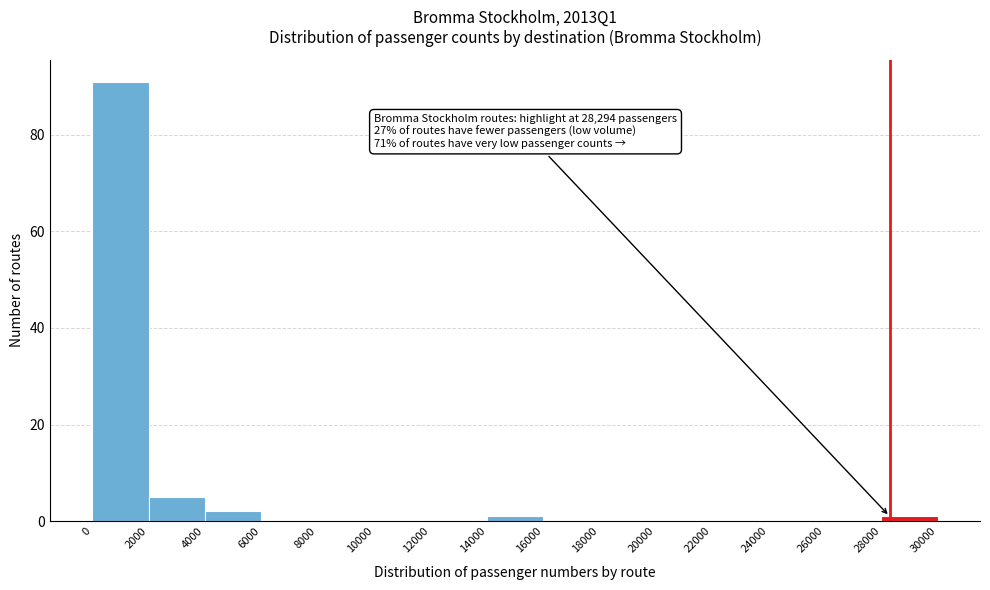

Which range on the x-axis has the tallest bar?

0 to 2000